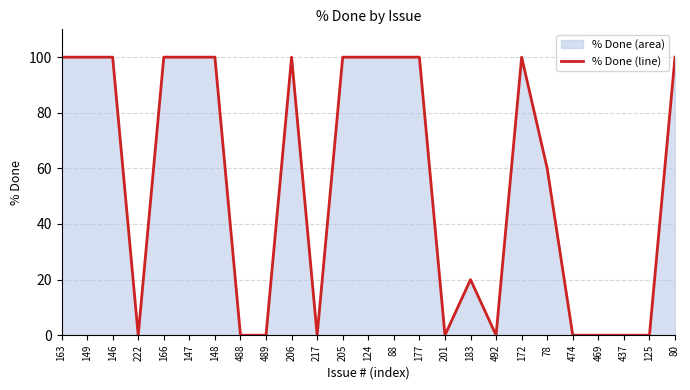

Where is the first local minimum?

222